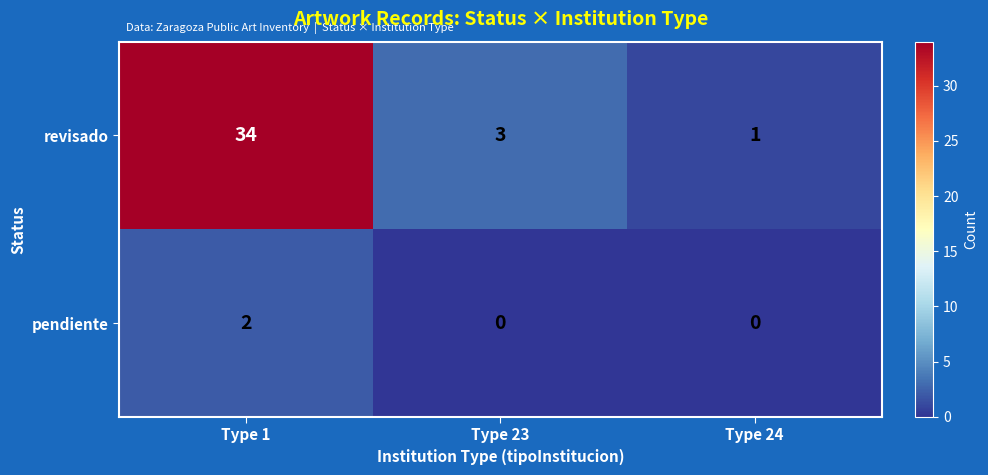

What is the spread (max minus min) of values at Type 1?

32